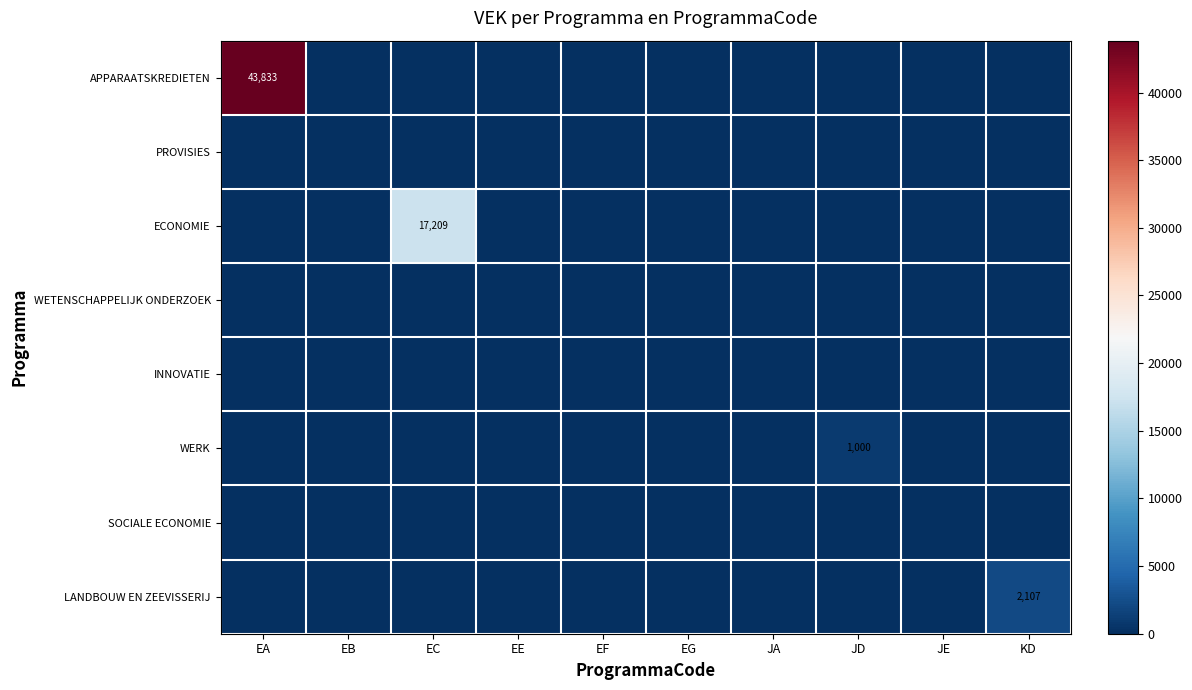

List the labels in order of INNOVATIE value, smallest first.

EA, EB, EC, EE, EF, EG, JA, JD, JE, KD